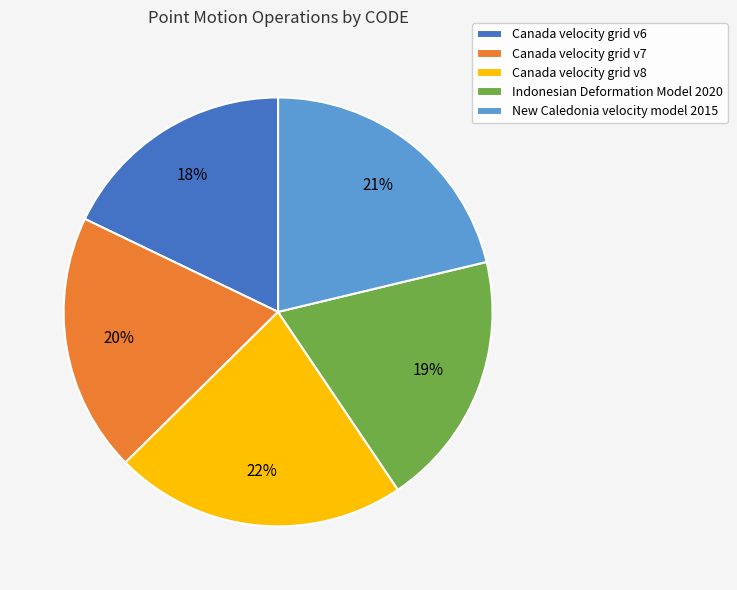

True or false: New Caledonia velocity model 2015 accounts for 15% of the total.

False